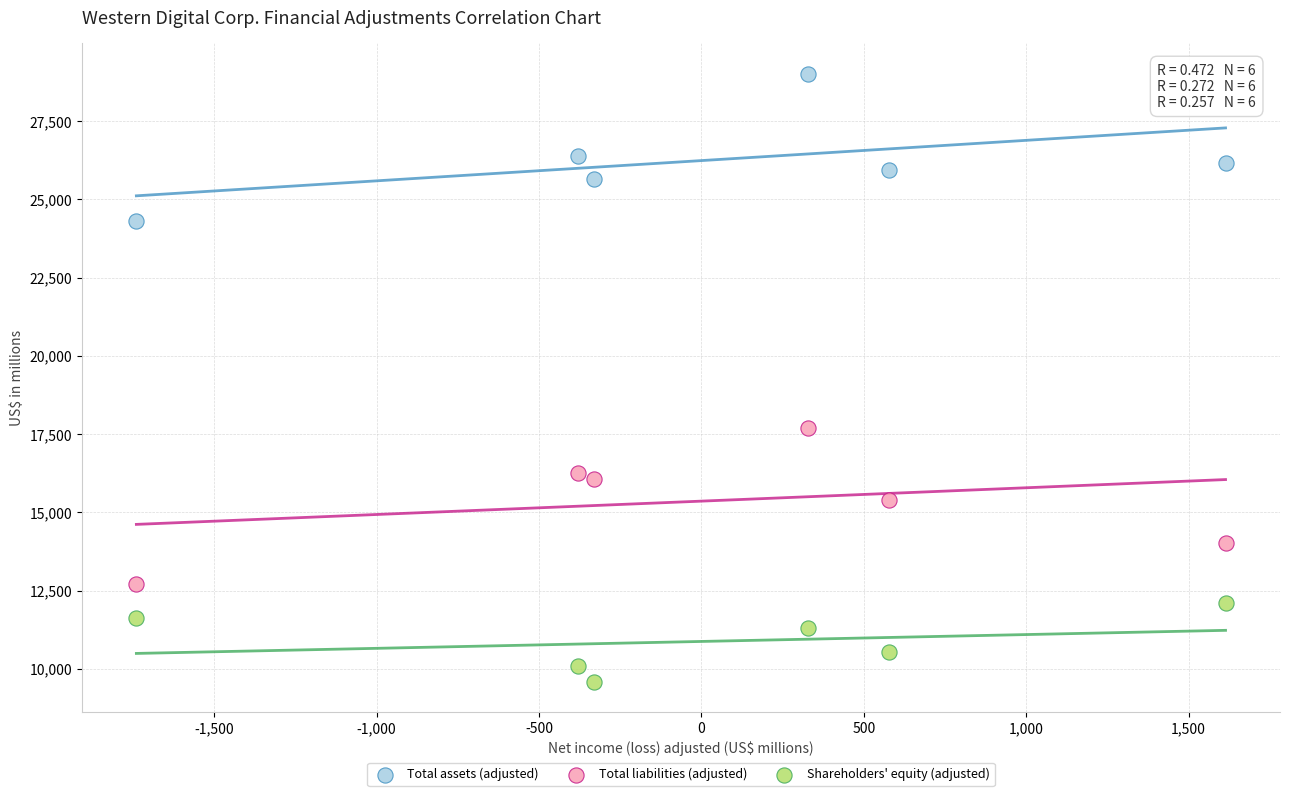

Which series reaches the minimum Y coordinate?

Shareholders' equity (adjusted)